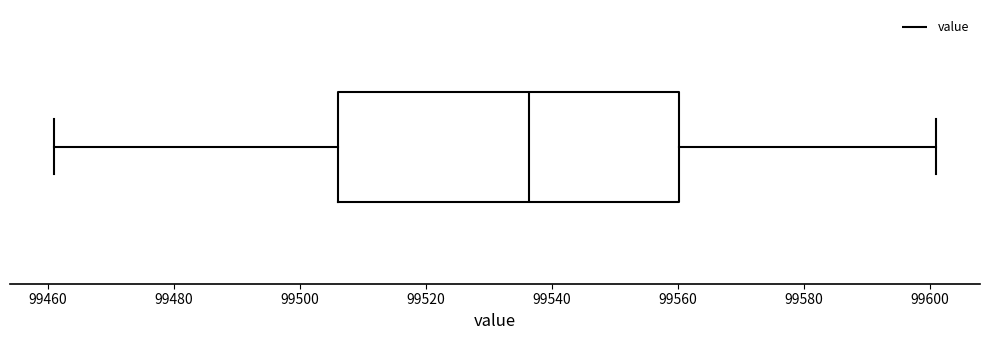

Where does the right whisker of the box end on the x-axis? The values are not printed on the chart, so give them approximately, as read against the axis.

99602